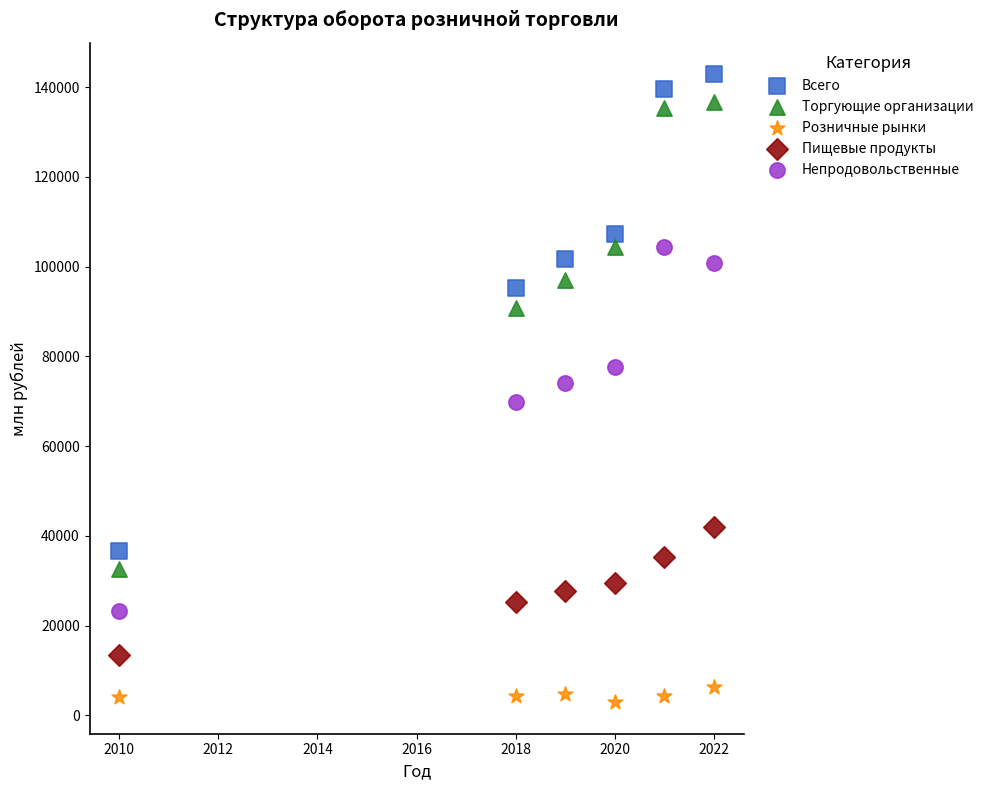

Which series has the largest Y range (max minus min)?

Всего